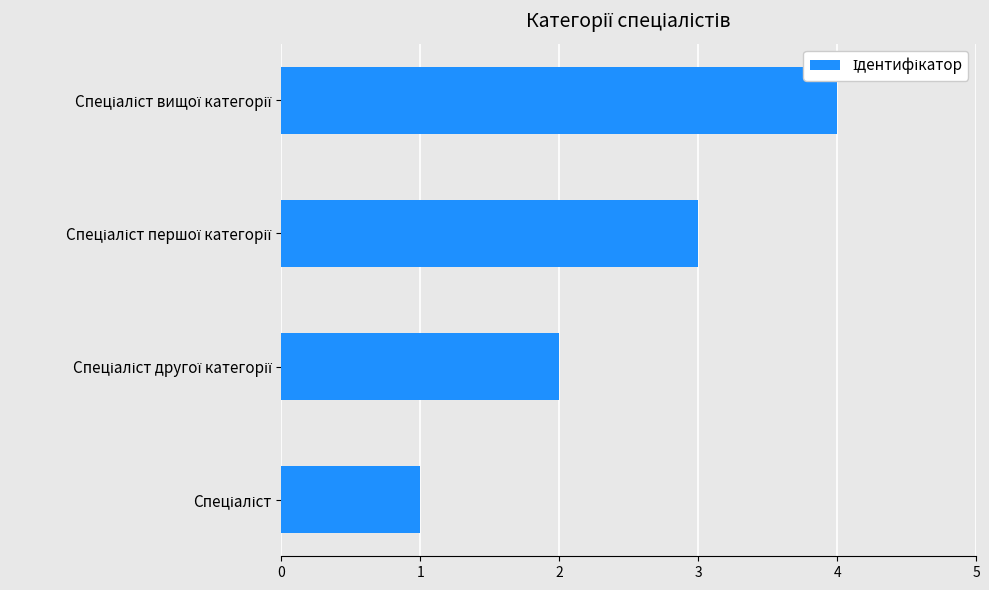

What is the difference between the second highest and second lowest values?

1